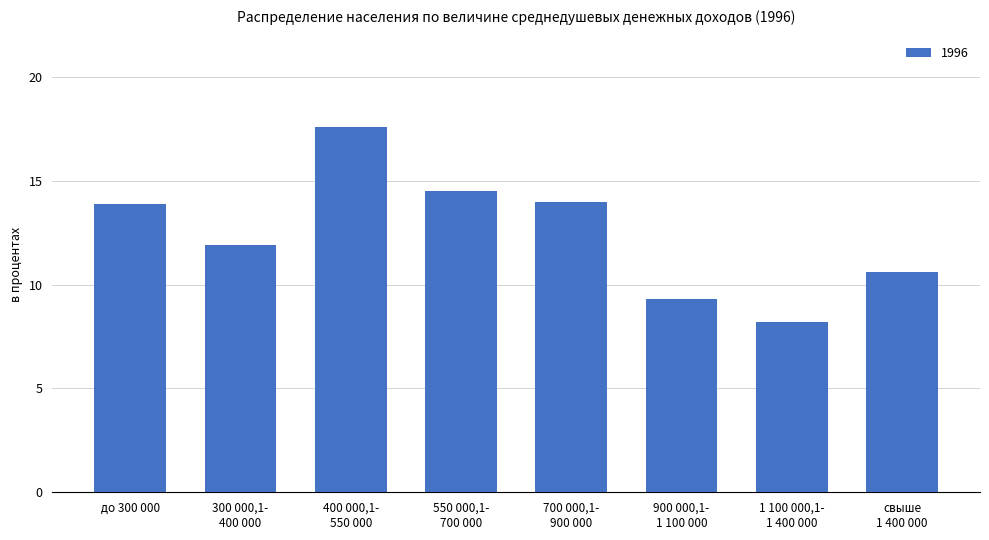

The chart shows a value of 11.9 at 300 000,1-
400 000. True or false?

True